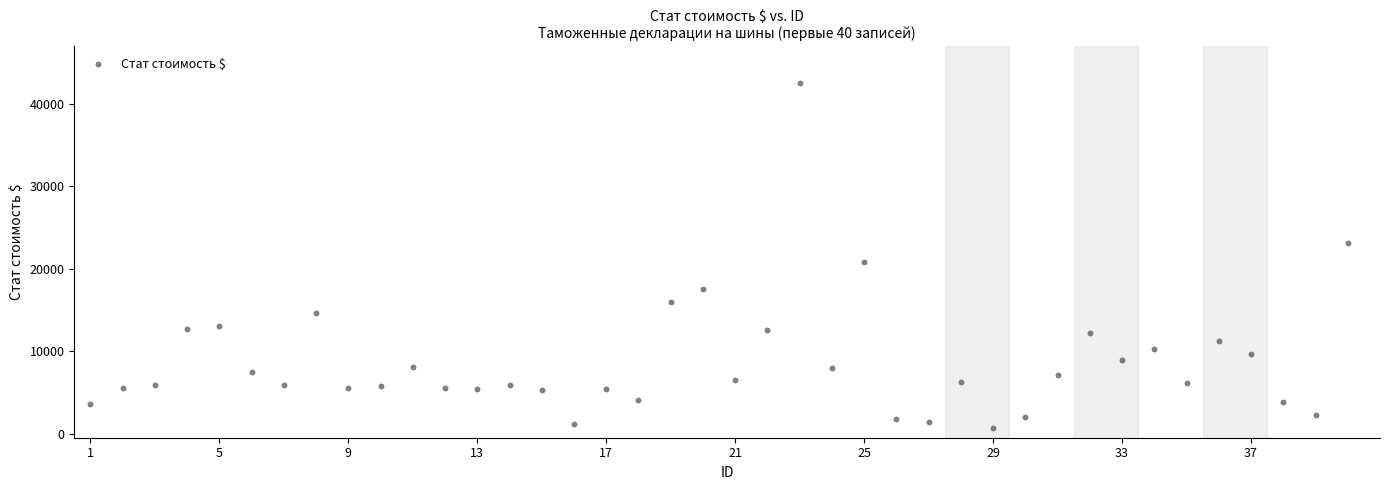

What is the range of Y values (max minus min)?

41938.7